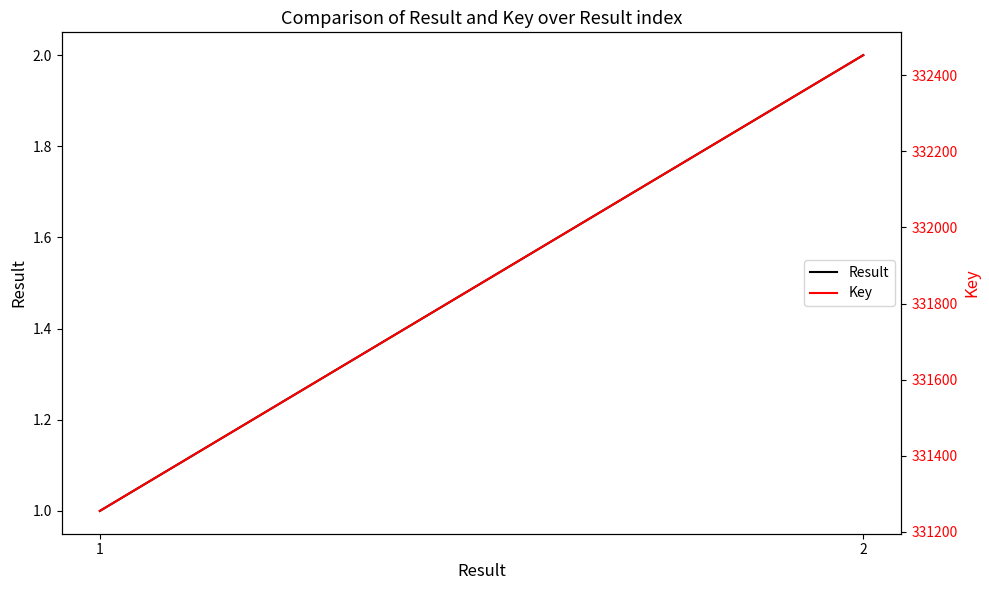

What is the lowest value of the Key series?

331255